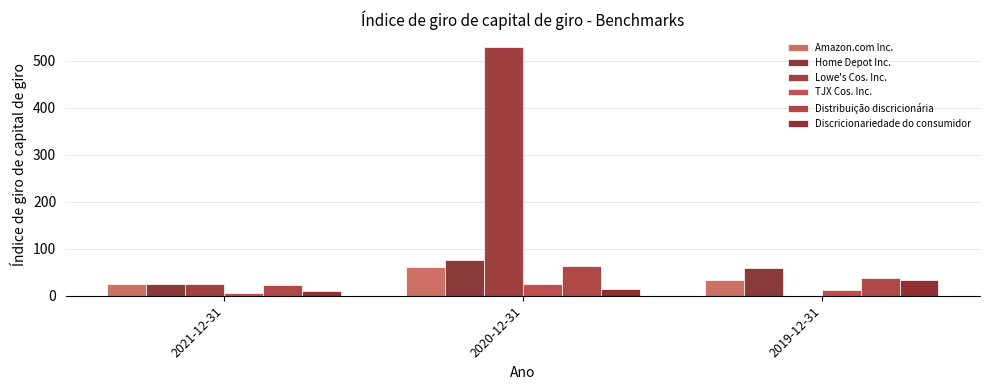

Which series has the largest range (max minus min)?

Lowe's Cos. Inc.